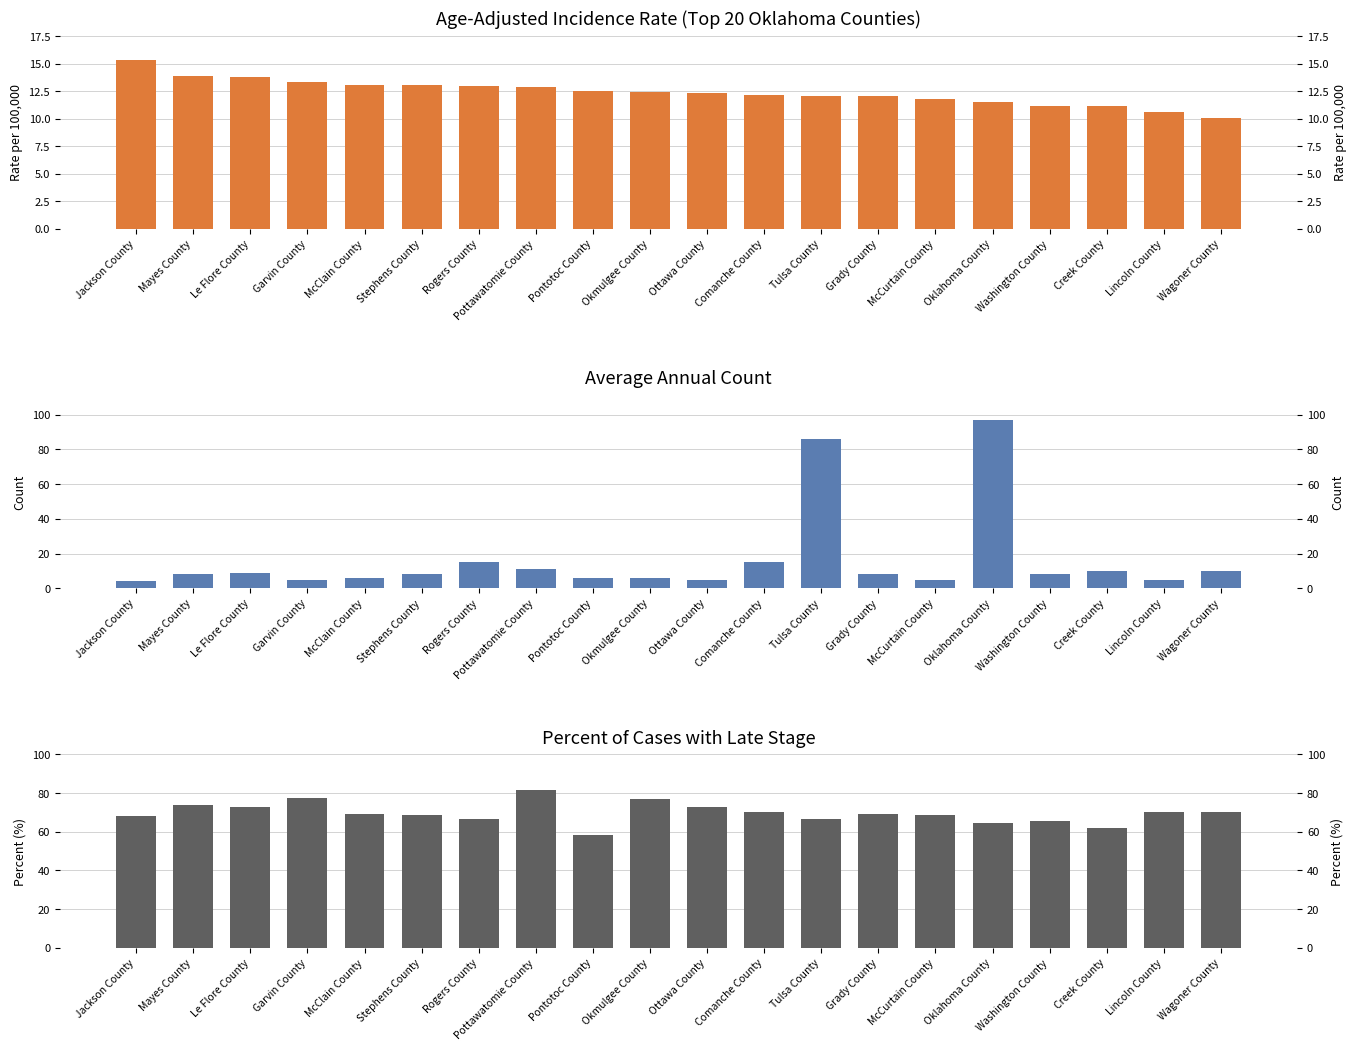

True or false: Average Annual Count has a value of 86.0 at Tulsa County.

True